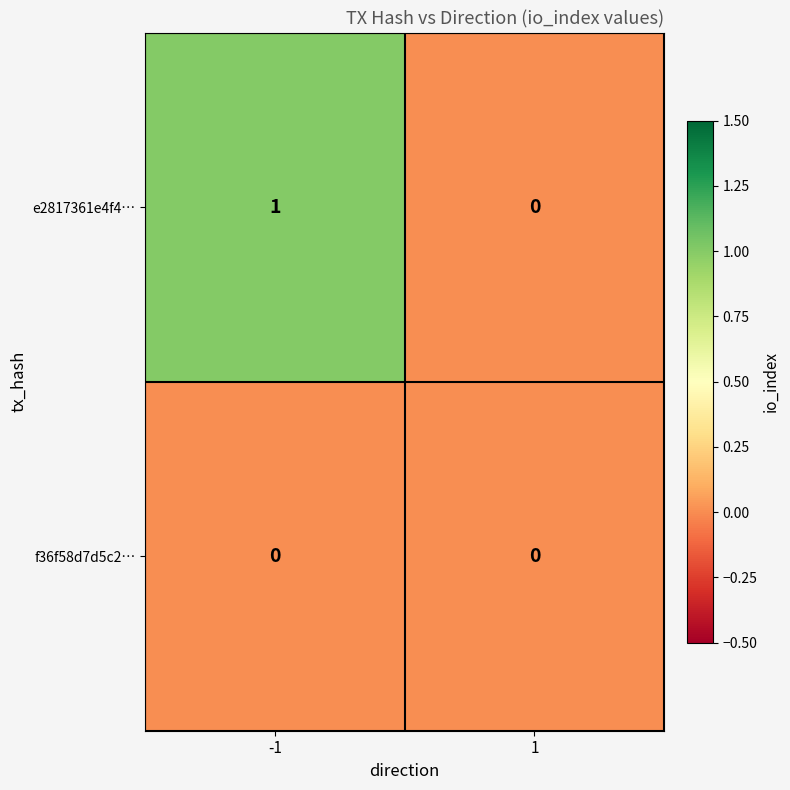

Count the number of categories in the chart.

2